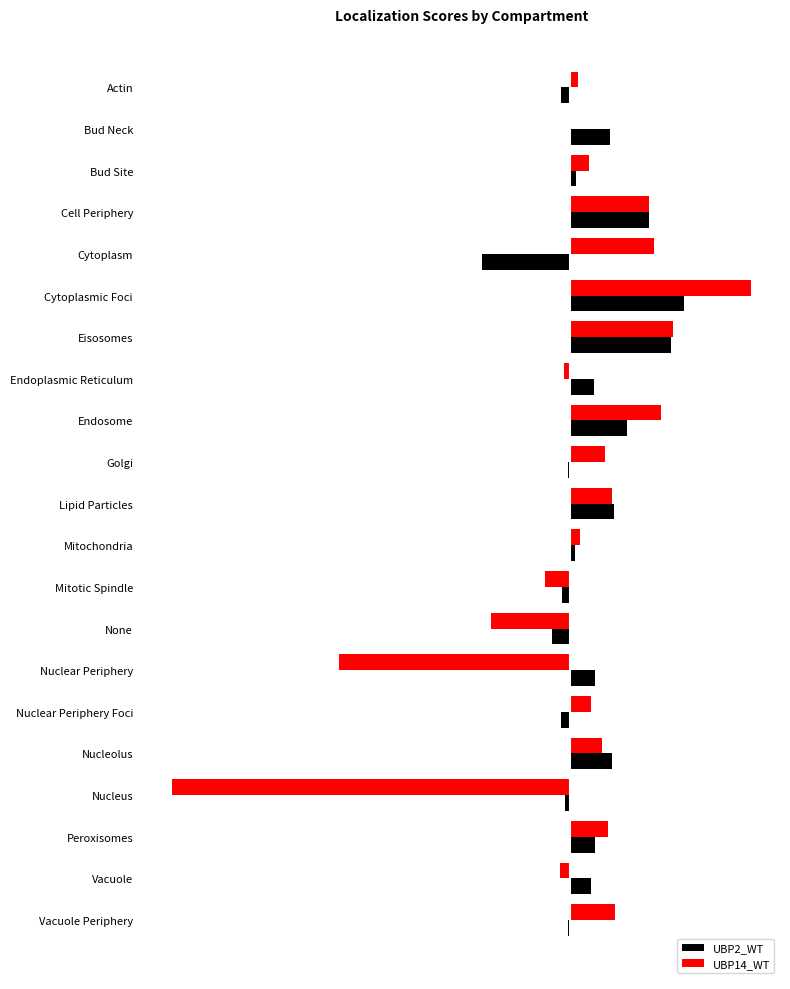

What are all the series names shown in the legend?

UBP2_WT, UBP14_WT